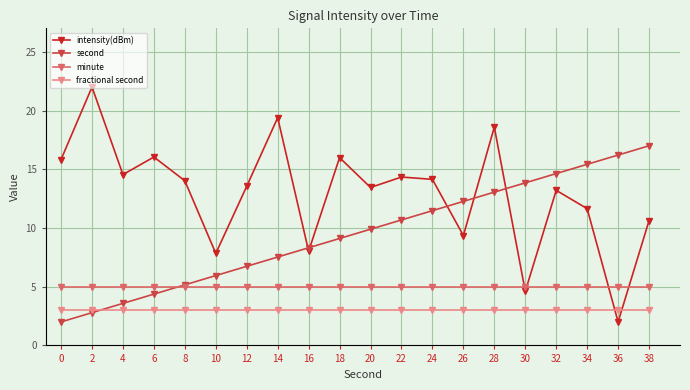

What is the minimum value for minute?

5.0